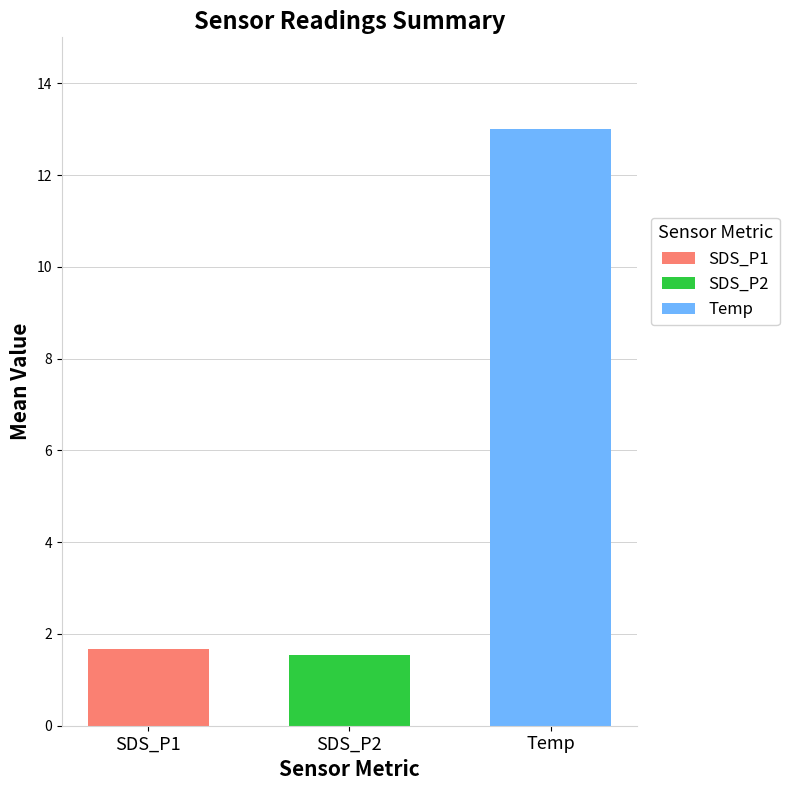

The value of SDS_P2 at SDS_P2 is 1.5. True or false?

True